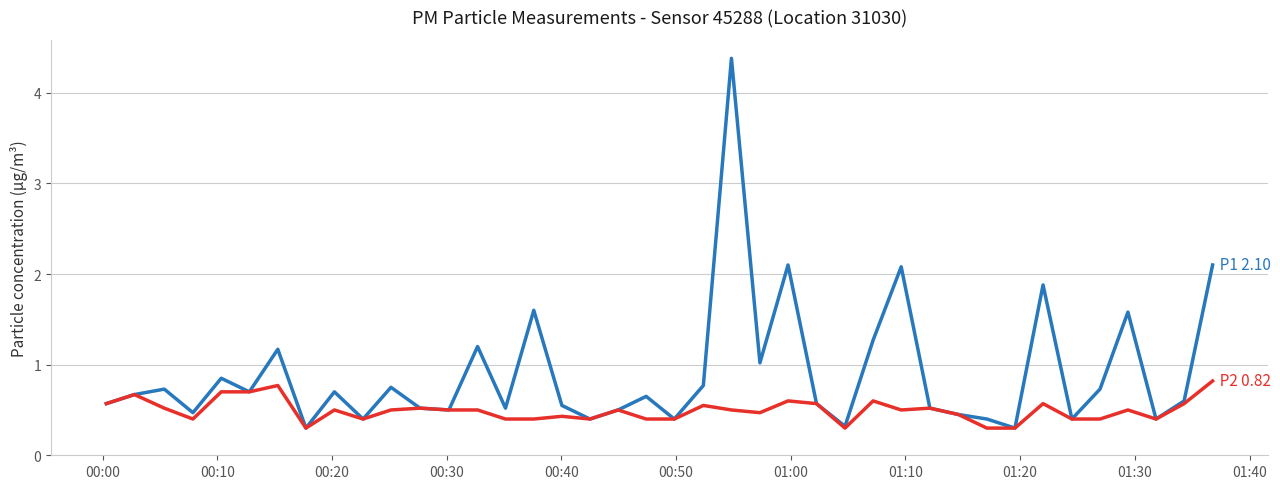

What is the greatest value displayed?

4.4